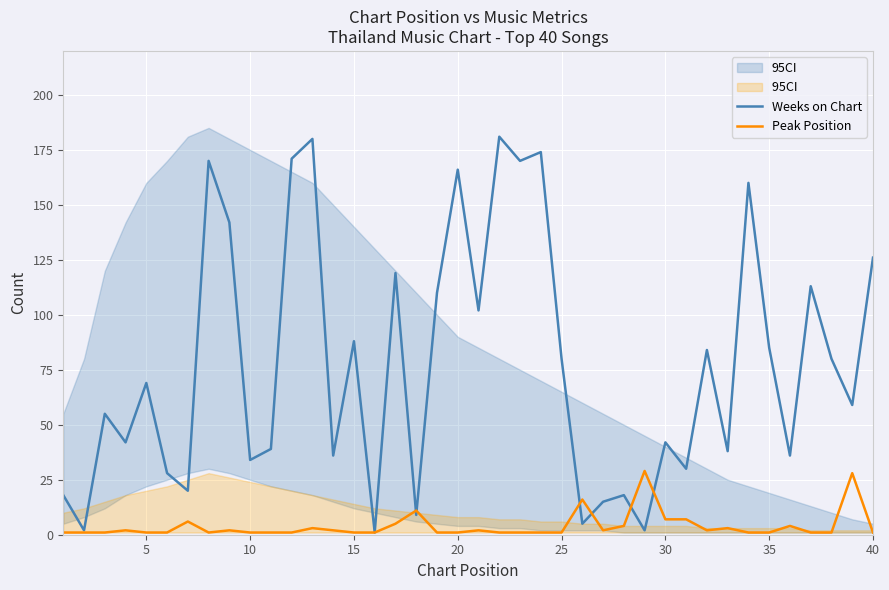

The Peak Position series shows 7 at 30. True or false?

True